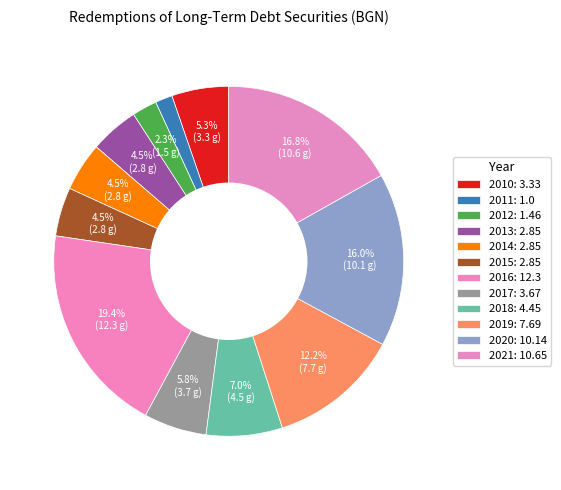

Does any single category account for the majority?

No